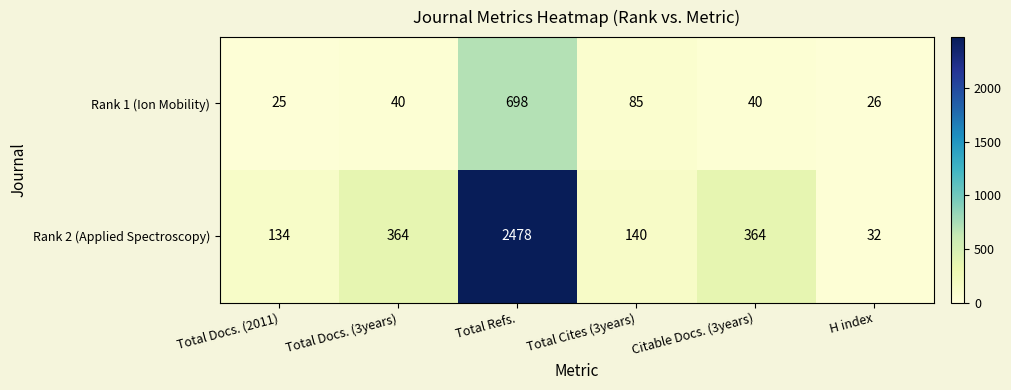

The value of Rank 1 (Ion Mobility) at Total Refs. is 698. True or false?

True